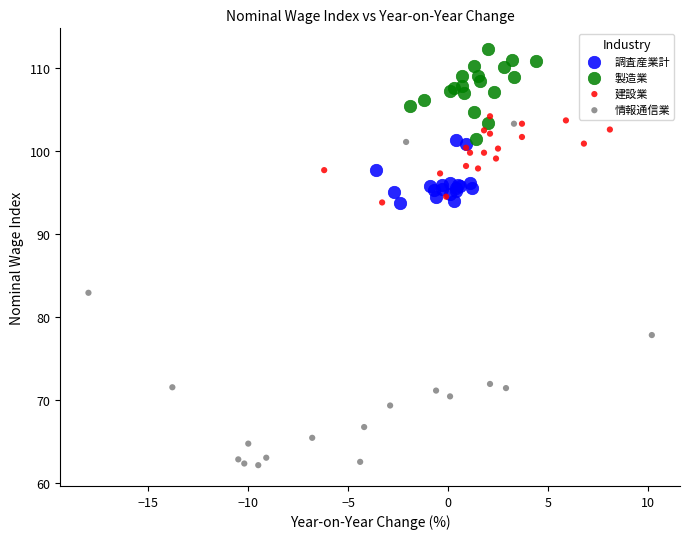

Which series contains the lowest Y value?

情報通信業